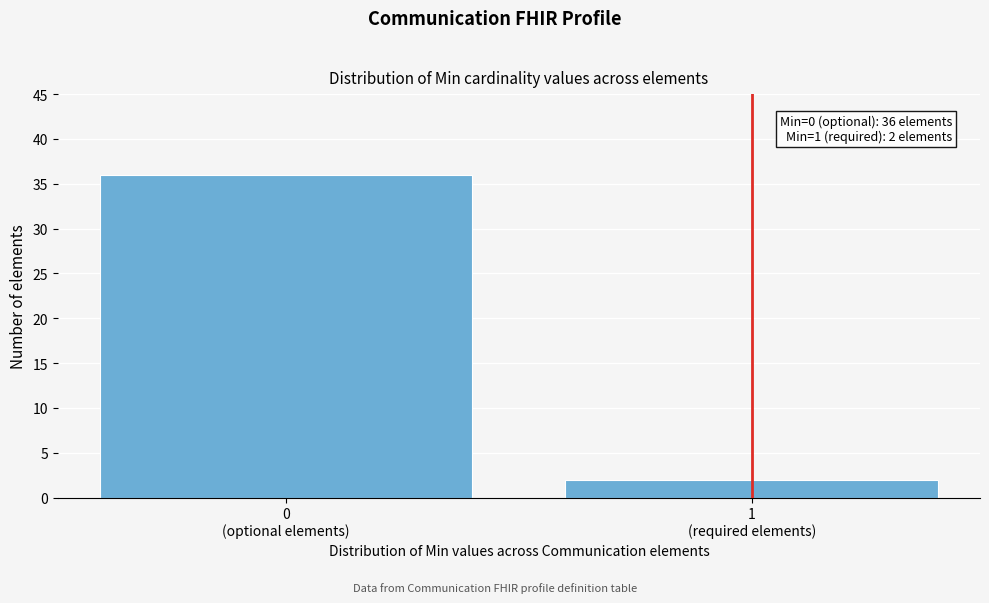

Reading right to left, list all the values displayed in this chart.

2	36